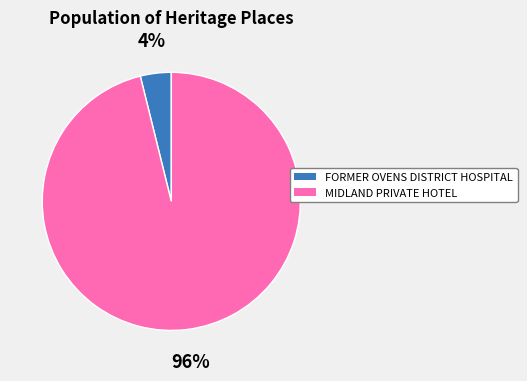

What is the smallest slice in the pie chart?

FORMER OVENS DISTRICT HOSPITAL